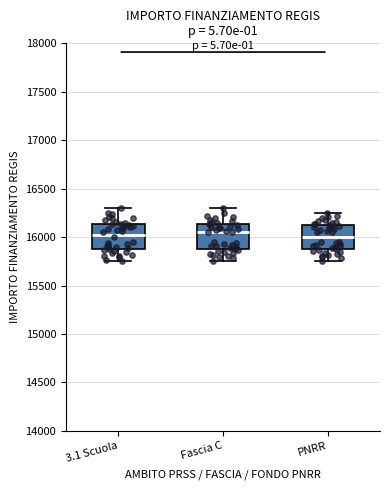

Where is the lower edge of the box for Fascia C on the y-axis? The values are not printed on the chart, so give them approximately, as read against the axis.

15900